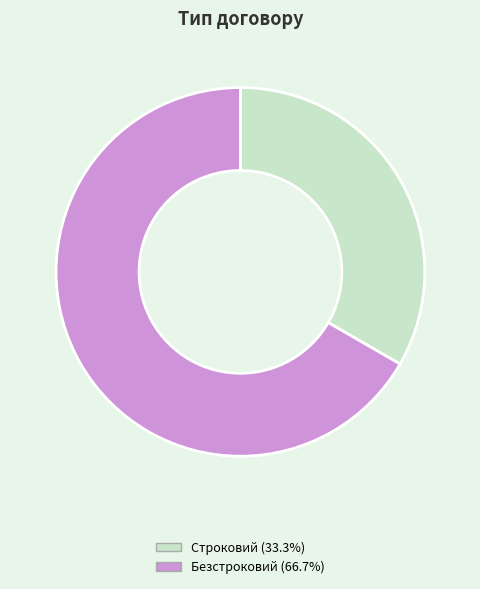

Does Безстроковий represent more than half of the total?

Yes